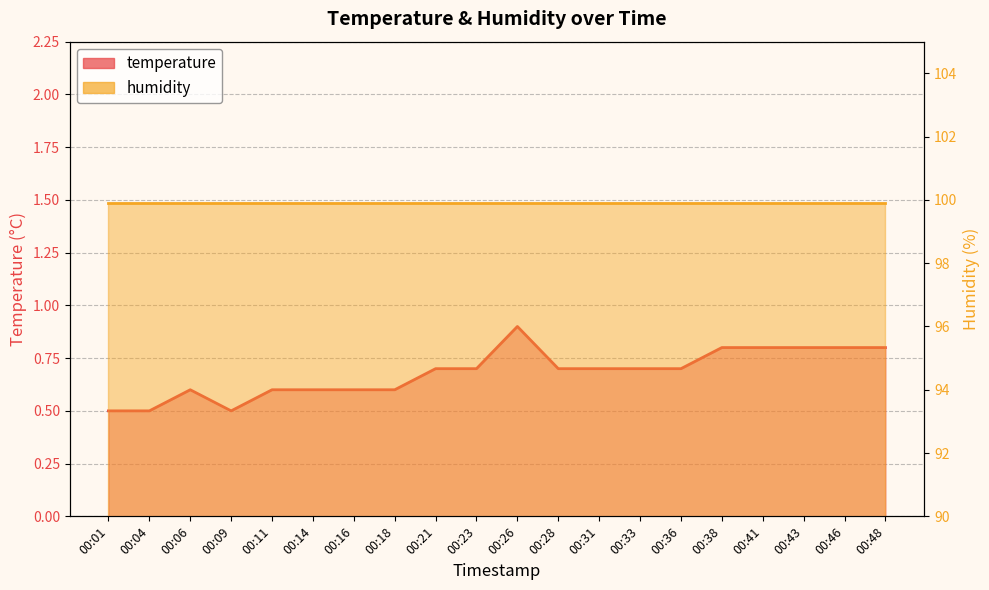

At which label is the value closest to 0?

00:01